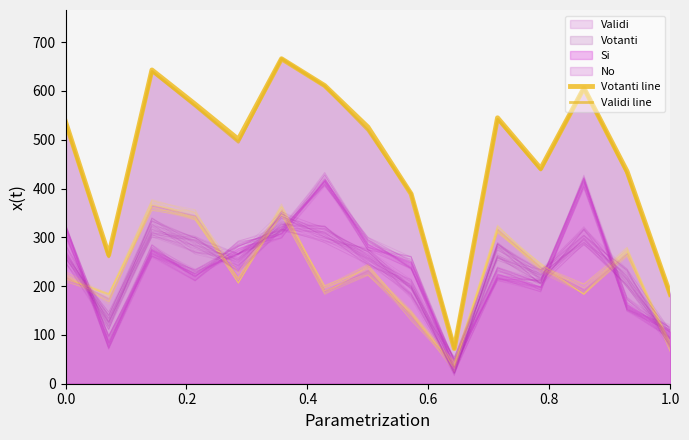

What is the sum of all Validi line values?

6952